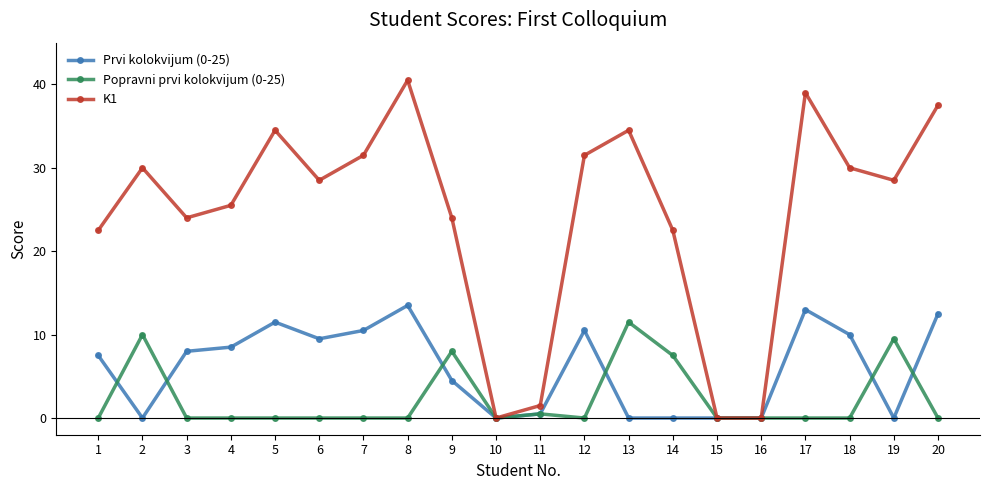

How many series are shown in this chart?

3